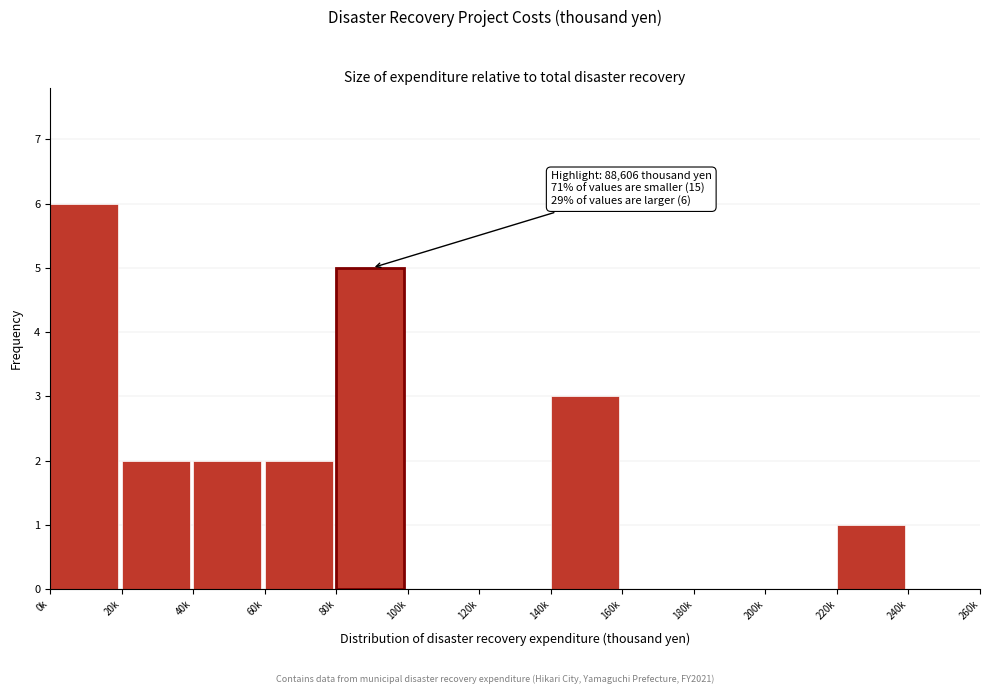

Reading left to right, what are all the values shown in this chart?

0k=6	20k=2	40k=2	60k=2	80k=5	100k=0	120k=0	140k=3	160k=0	180k=0	200k=0	220k=1	240k=0